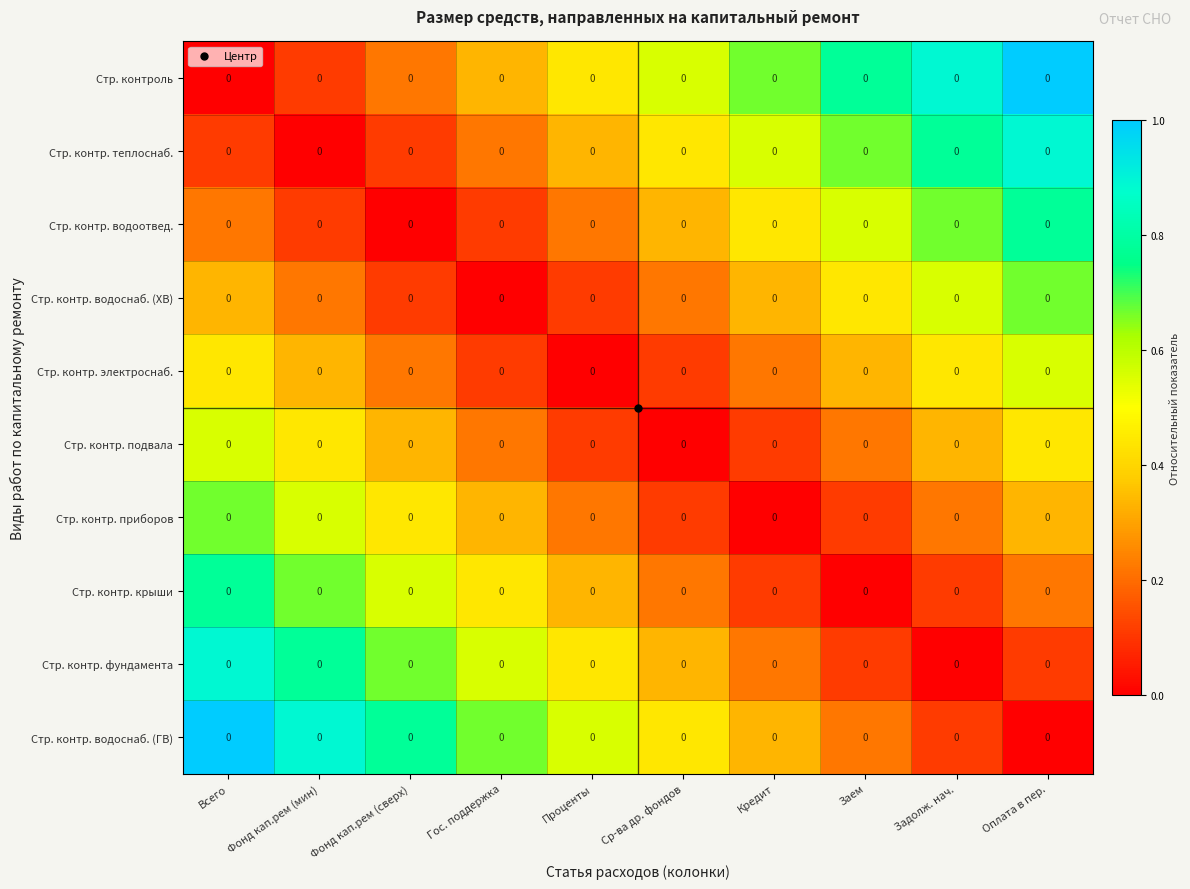

Between Всего and Фонд кап.рем (сверх), which is larger?

Фонд кап.рем (сверх)